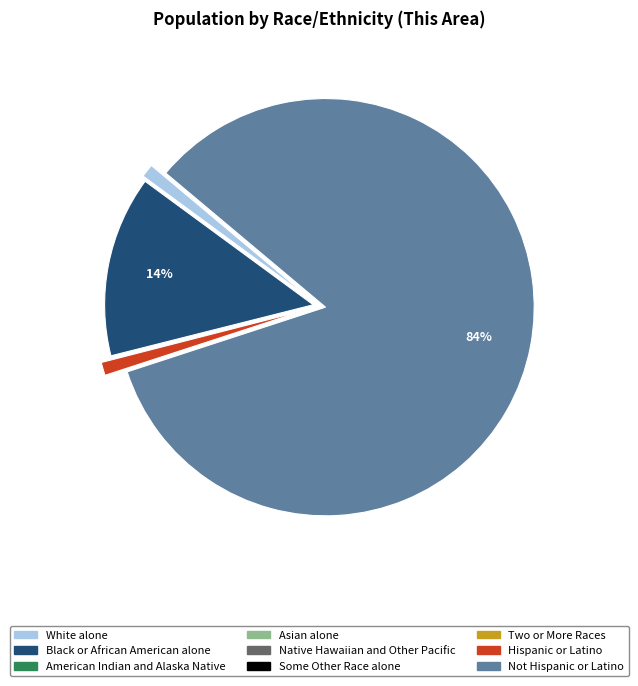

Which category has the biggest portion of the pie?

Not Hispanic or Latino